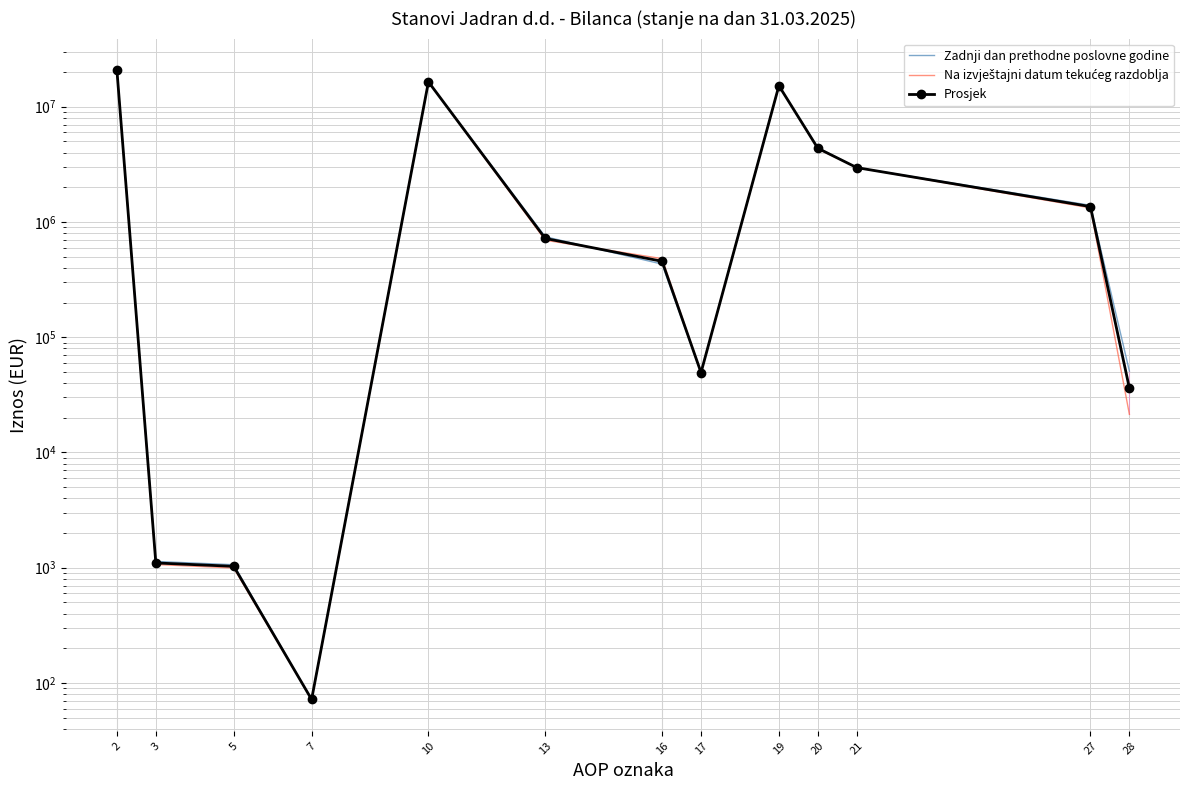

Reading right to left, extract all data points from this chart.

Zadnji dan prethodne poslovne godine: 50878.0	1395389.0	2962854.0	4409121.0	15145735.0	49378.0	430793.0	745228.0	16371134.0	72.0	1062.0	1134.0	20781389.0
Na izvještajni datum tekućeg razdoblja: 21447.0	1324917.0	2962854.0	4309218.0	15277906.0	49379.0	480793.0	694639.0	16502717.0	72.0	995.0	1067.0	20813002.0
Prosjek: 36162.5	1360153.0	2962854.0	4359169.5	15211820.5	49378.5	455793.0	719933.5	16436925.5	72.0	1028.5	1100.5	20797195.5